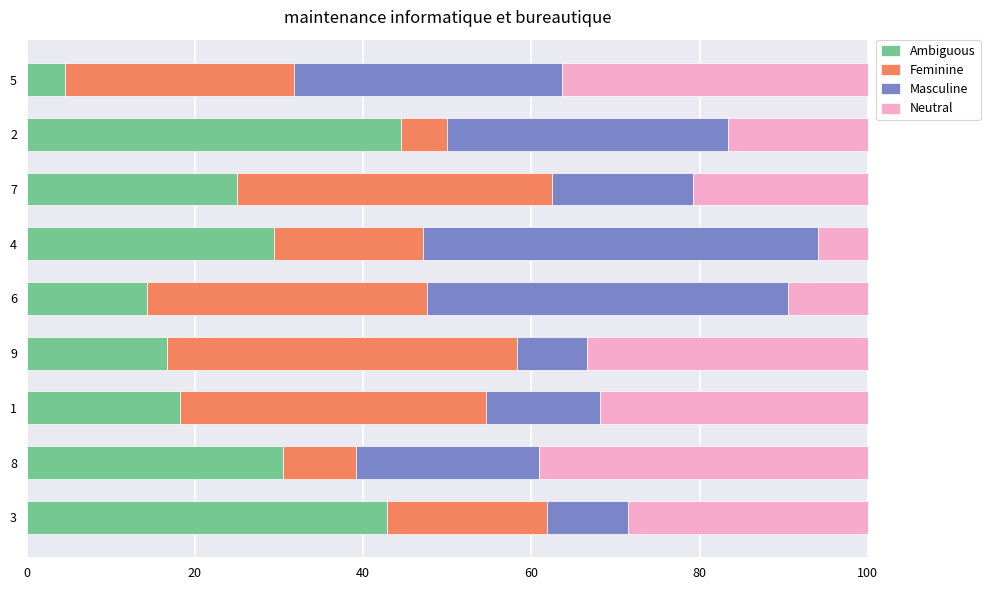

True or false: Ambiguous has a value of 16.7 at 9.

True